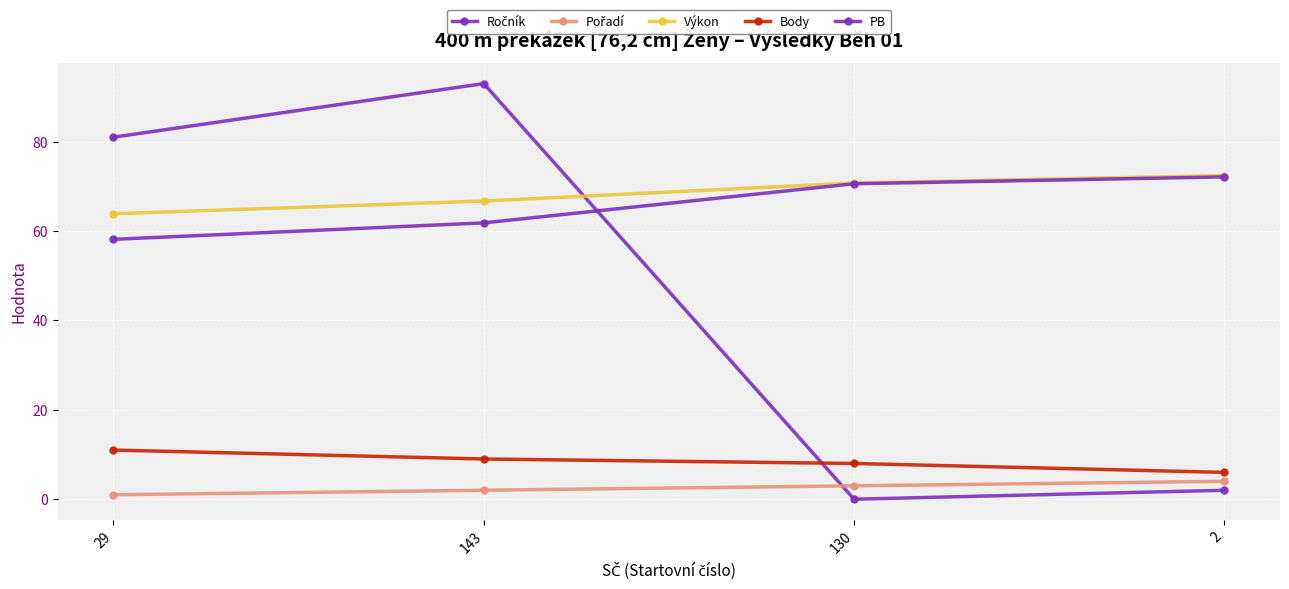

Reading left to right, what are all the values shown in this chart?

Ročník: 81.0	93.0	0.0	2.0
Pořadí: 1.0	2.0	3.0	4.0
Výkon: 63.9	66.7	70.8	72.4
Body: 11.0	9.0	8.0	6.0
PB: 58.1	61.8	70.6	72.1